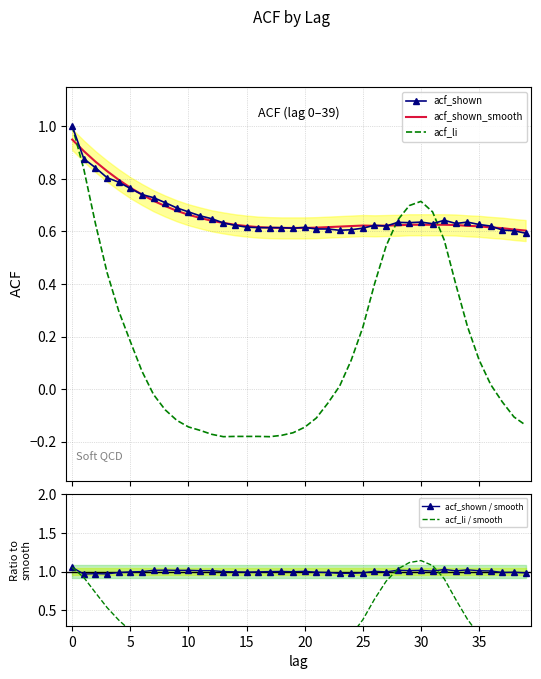

What value does the acf_shown series have at 36?

0.6